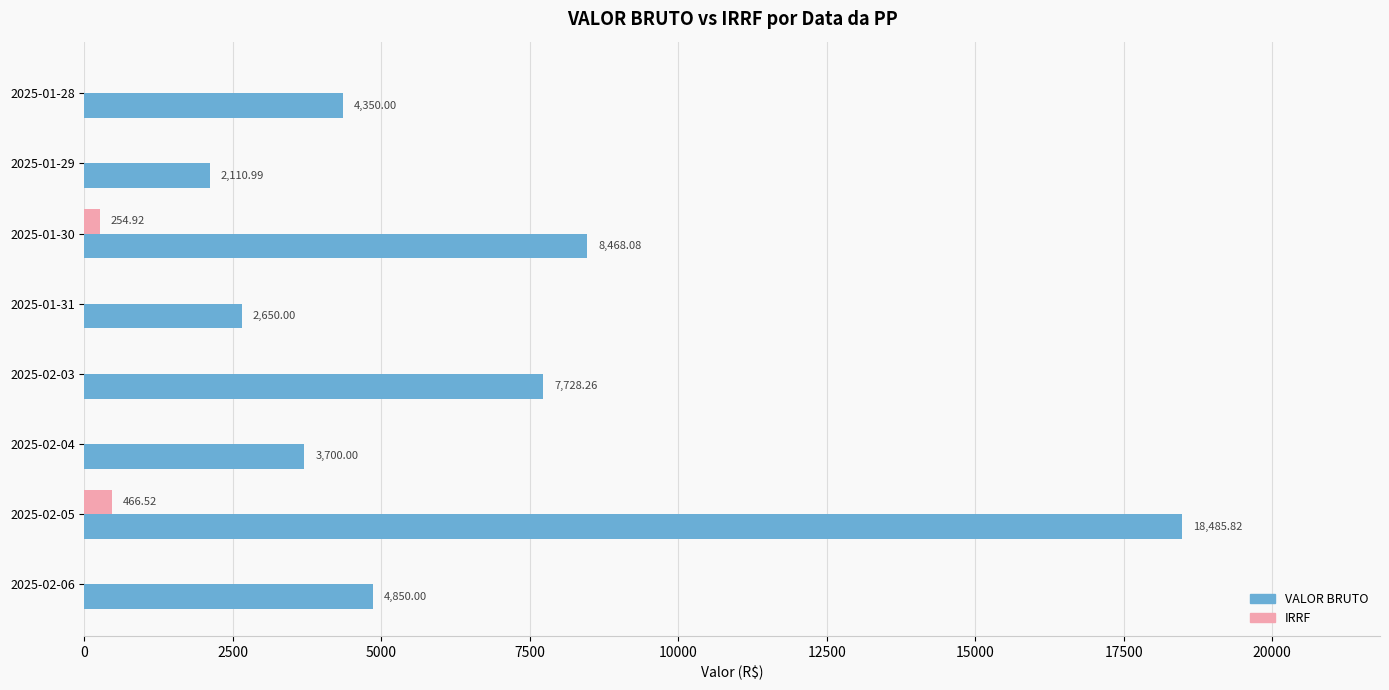

Which series has the largest total across all categories?

VALOR BRUTO